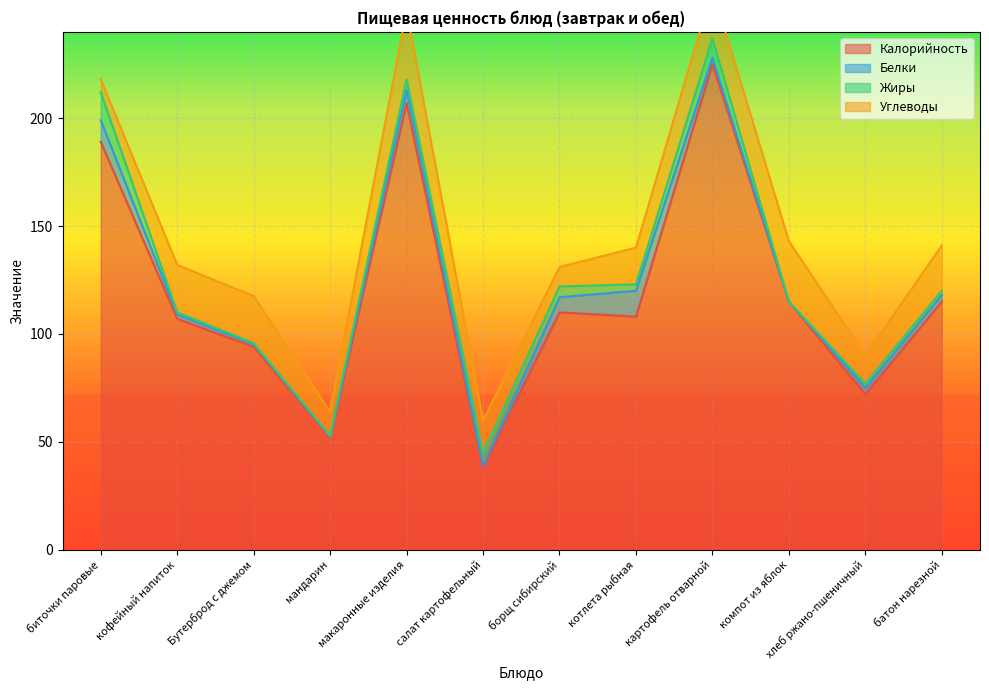

What is the maximum value for Белки?

12.0